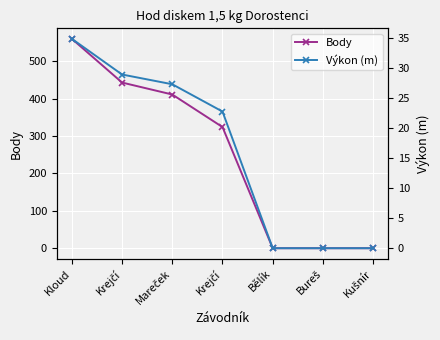

What is the difference between the second highest and minimum values in the Výkon (m) series?

28.9